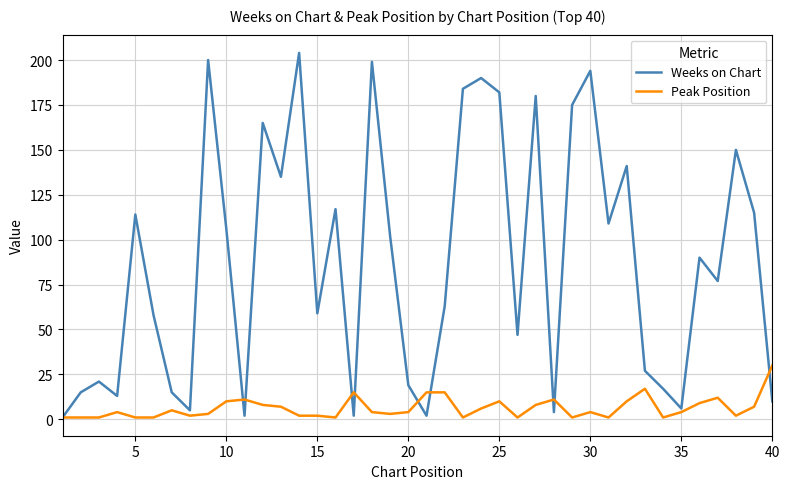

What is the difference between the maximum and second lowest values in the Weeks on Chart series?

202